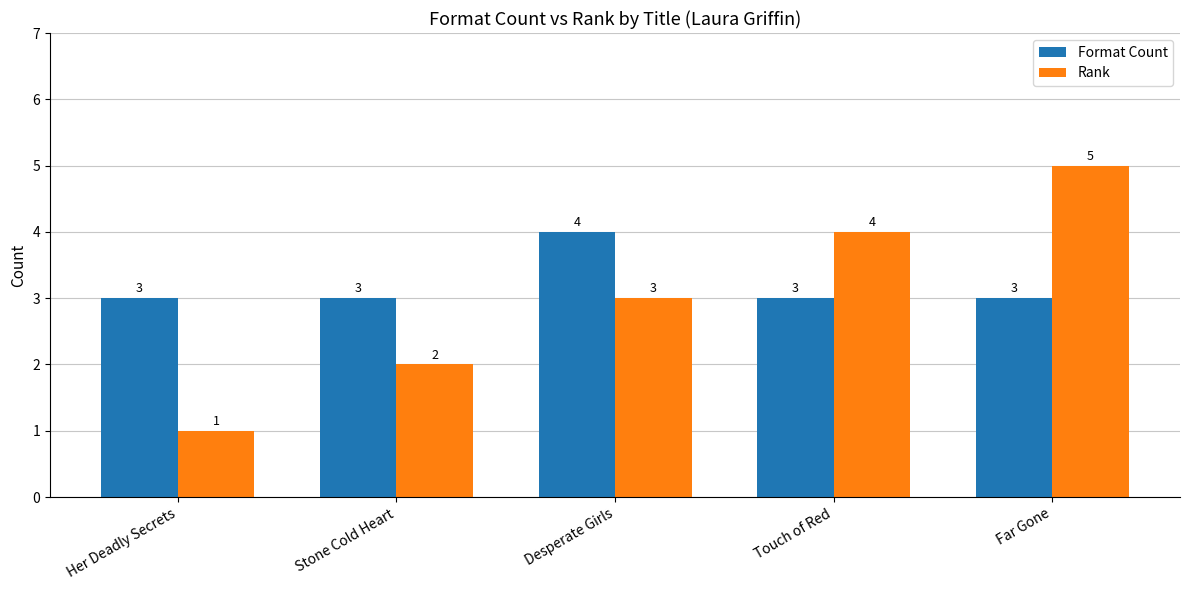

Is the value of Format Count at Desperate Girls greater than the value of Rank at Far Gone?

No